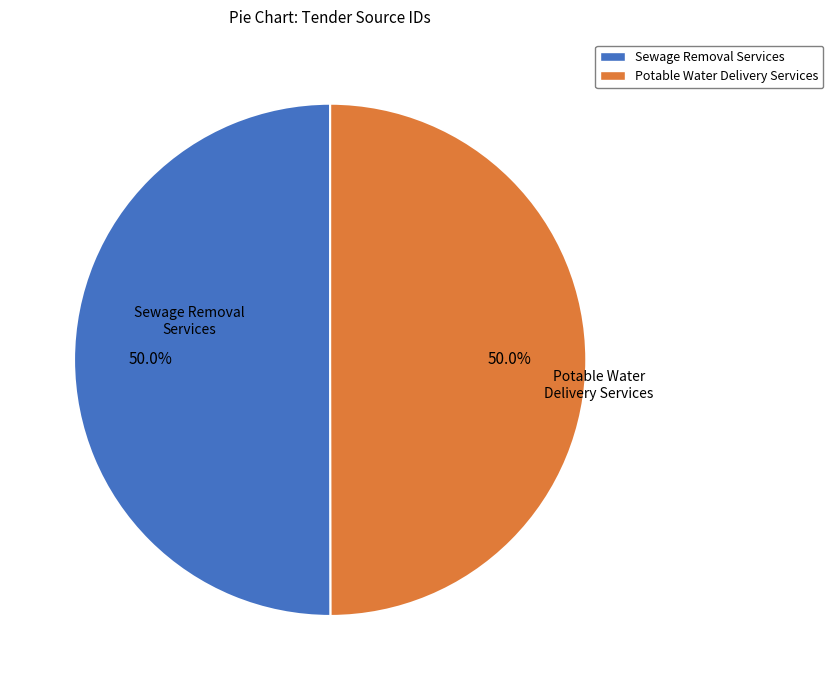

Combined, do Potable Water Delivery Services and Sewage Removal Services account for over 50%?

Yes